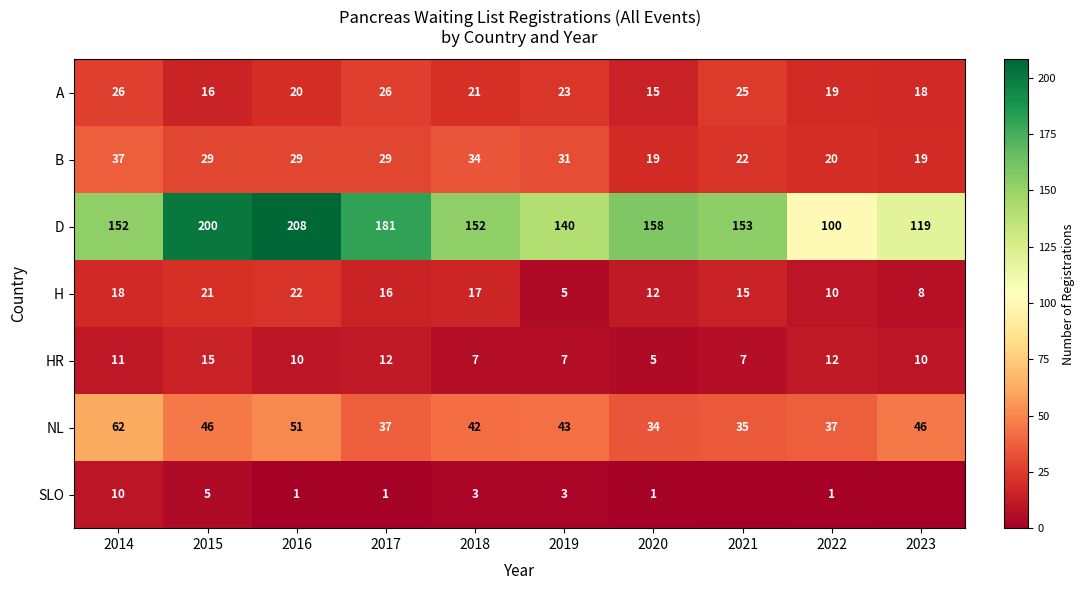

Which category has the lowest value in the HR series?

2020